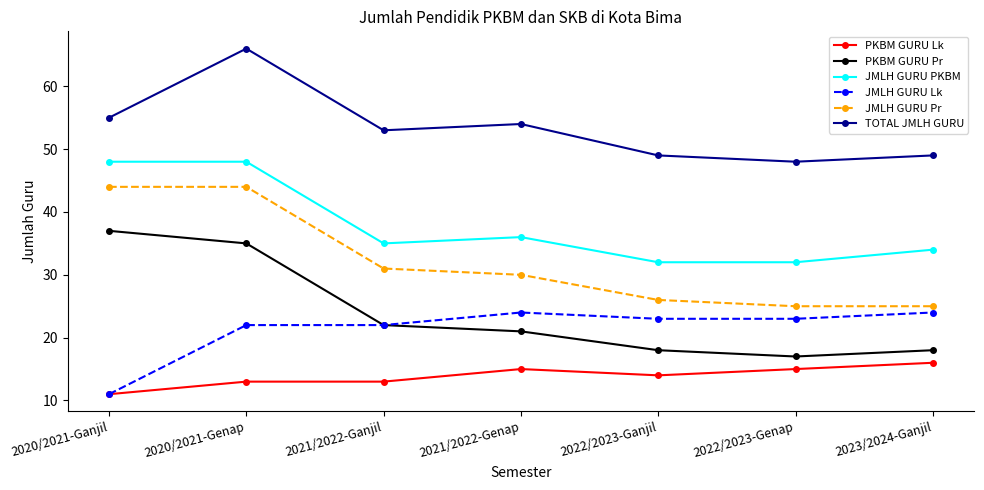

Where does the JMLH GURU Lk series first go above 23?

2021/2022-Genap